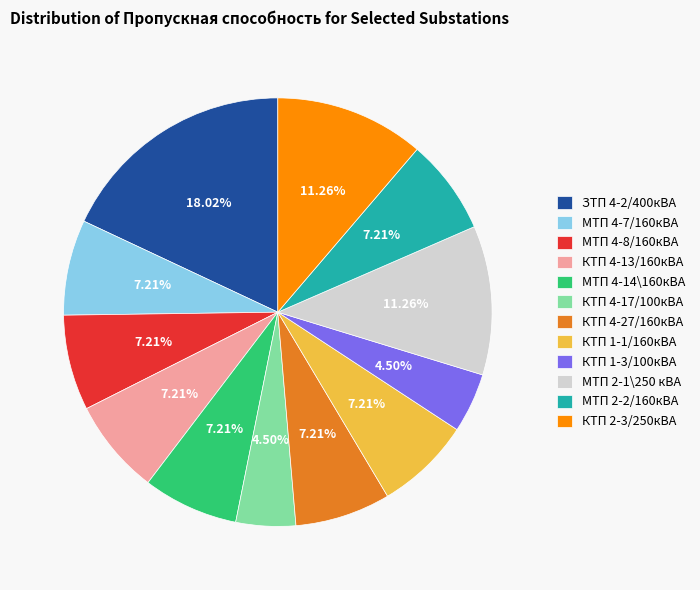

To the nearest percent, what percentage of the pie is МТП 4-7/160кВА?

7%